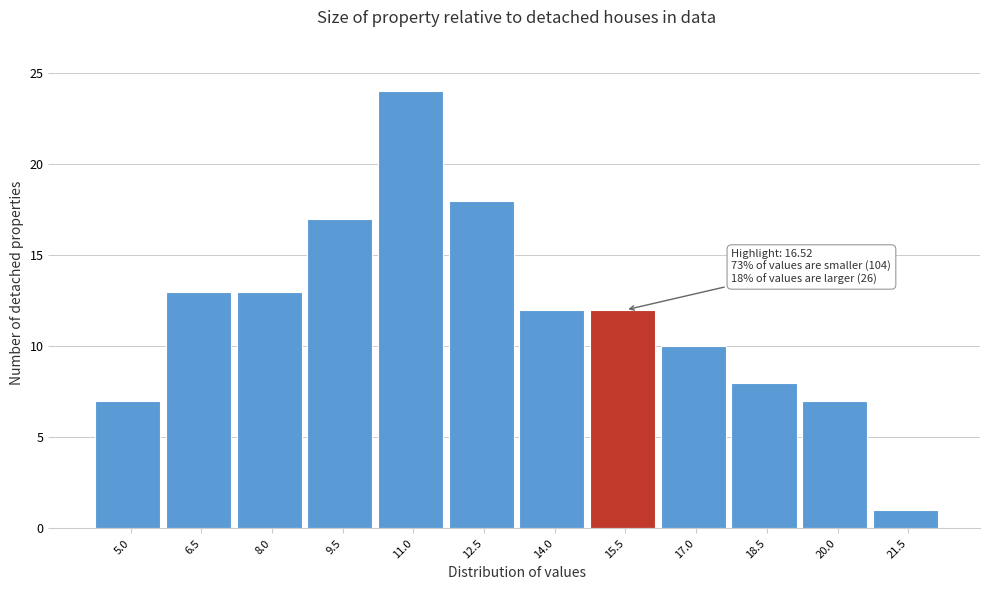

Reading right to left, what are all the values shown in this chart?

21.5=1	20.0=7	18.5=8	17.0=10	15.5=12	14.0=12	12.5=18	11.0=24	9.5=17	8.0=13	6.5=13	5.0=7